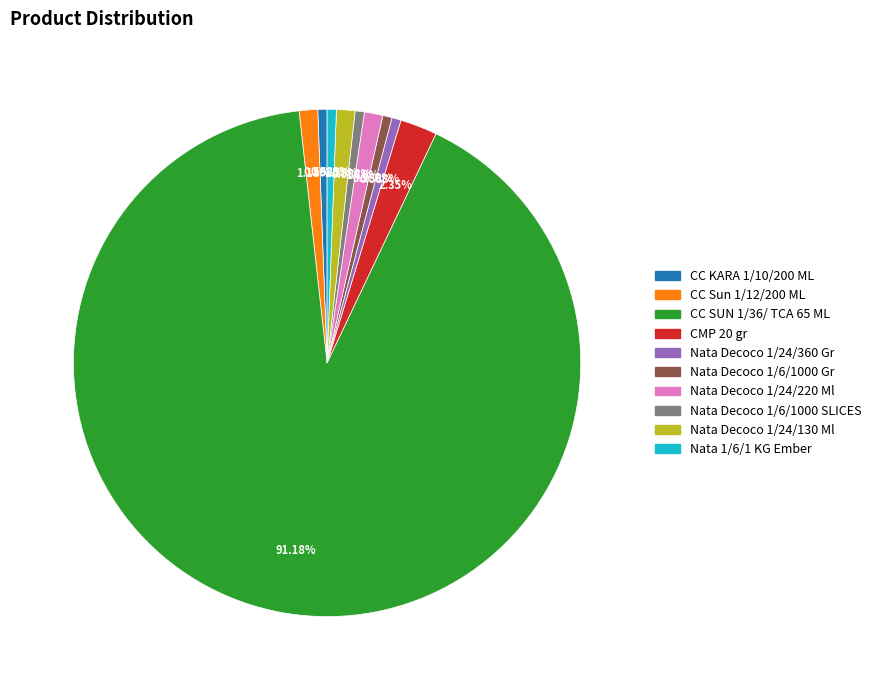

How many segments does this pie chart have?

10